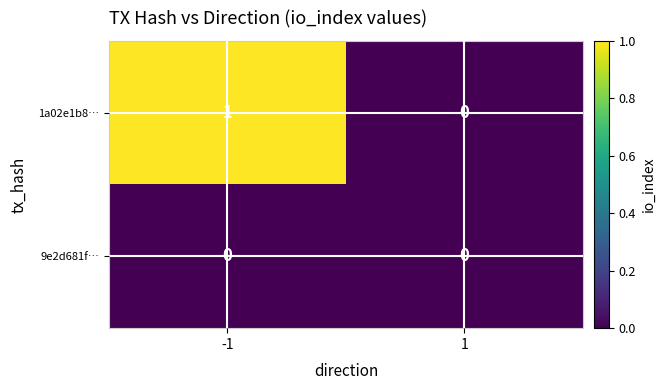

Which series has the largest total across all categories?

1a02e1b8…